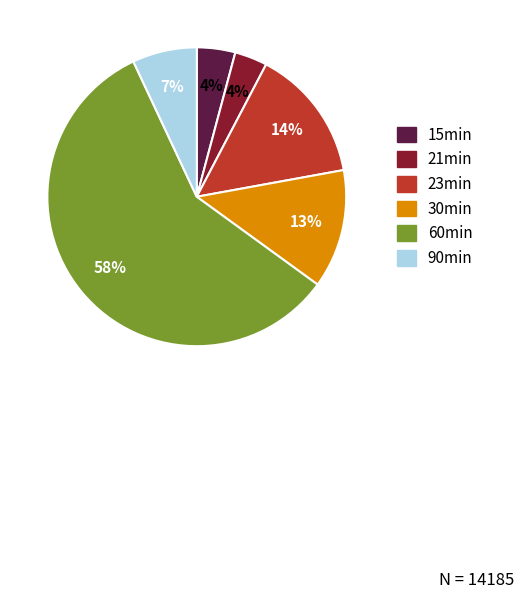

To the nearest percent, what is the difference between the largest and smallest slice percentages?

54%